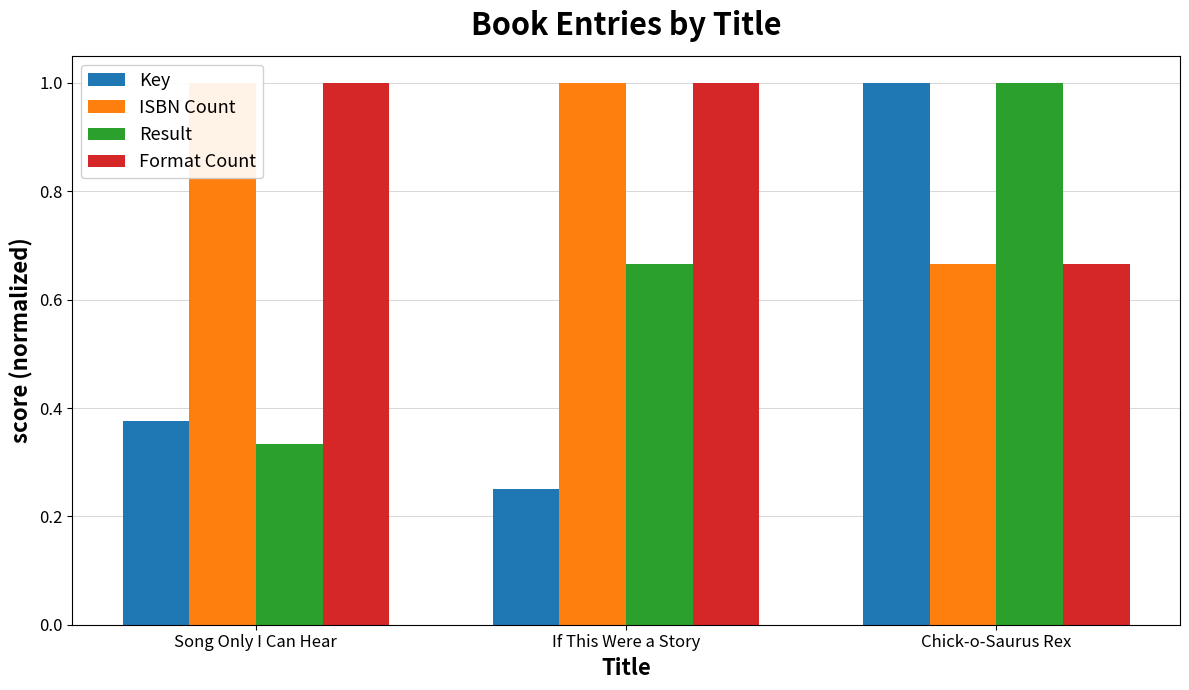

Reading left to right, list all the values displayed in this chart.

Key: Song Only I Can Hear=0.4	If This Were a Story=0.3	Chick-o-Saurus Rex=1.0
ISBN Count: Song Only I Can Hear=1.0	If This Were a Story=1.0	Chick-o-Saurus Rex=0.7
Result: Song Only I Can Hear=0.3	If This Were a Story=0.7	Chick-o-Saurus Rex=1.0
Format Count: Song Only I Can Hear=1.0	If This Were a Story=1.0	Chick-o-Saurus Rex=0.7